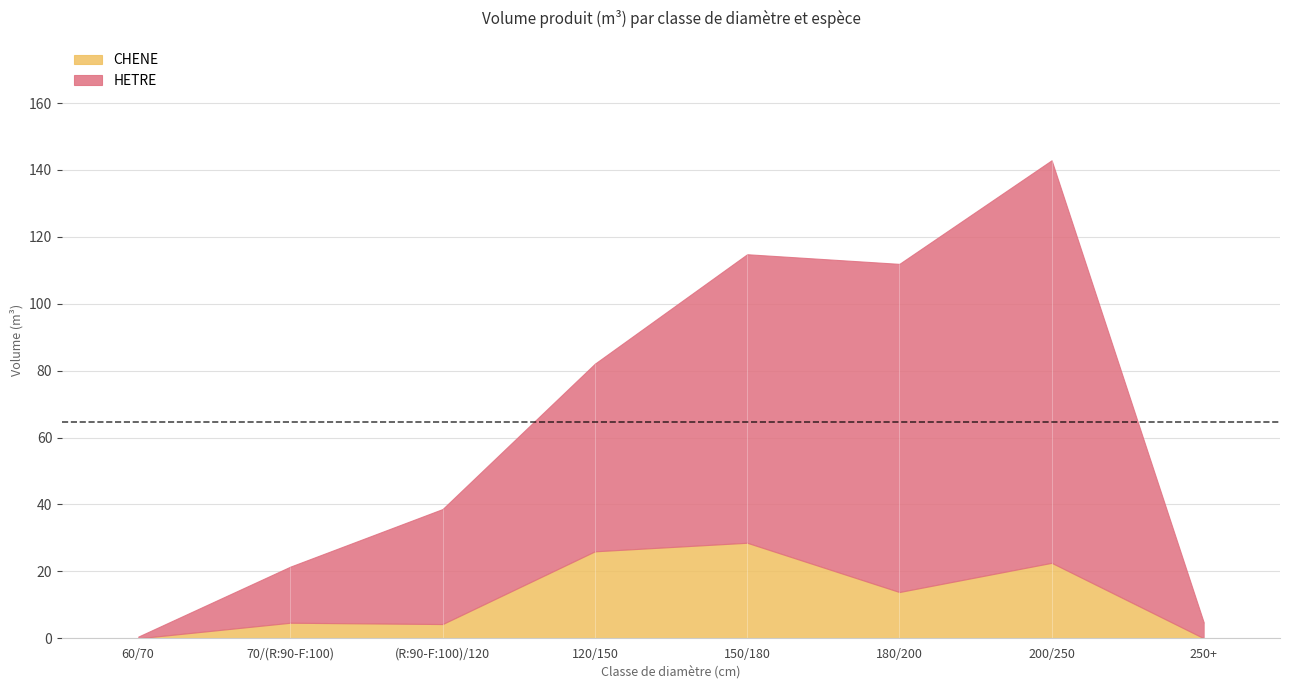

What is the label of the 3rd point from the right?

180/200